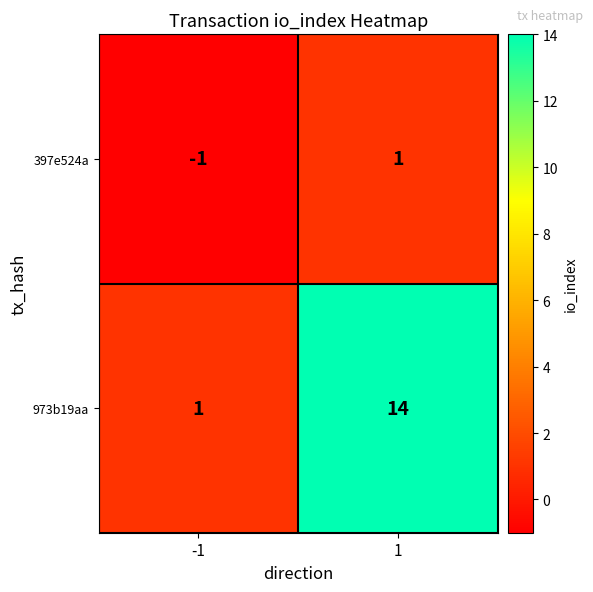

At which category is the sum across all series the highest?

1